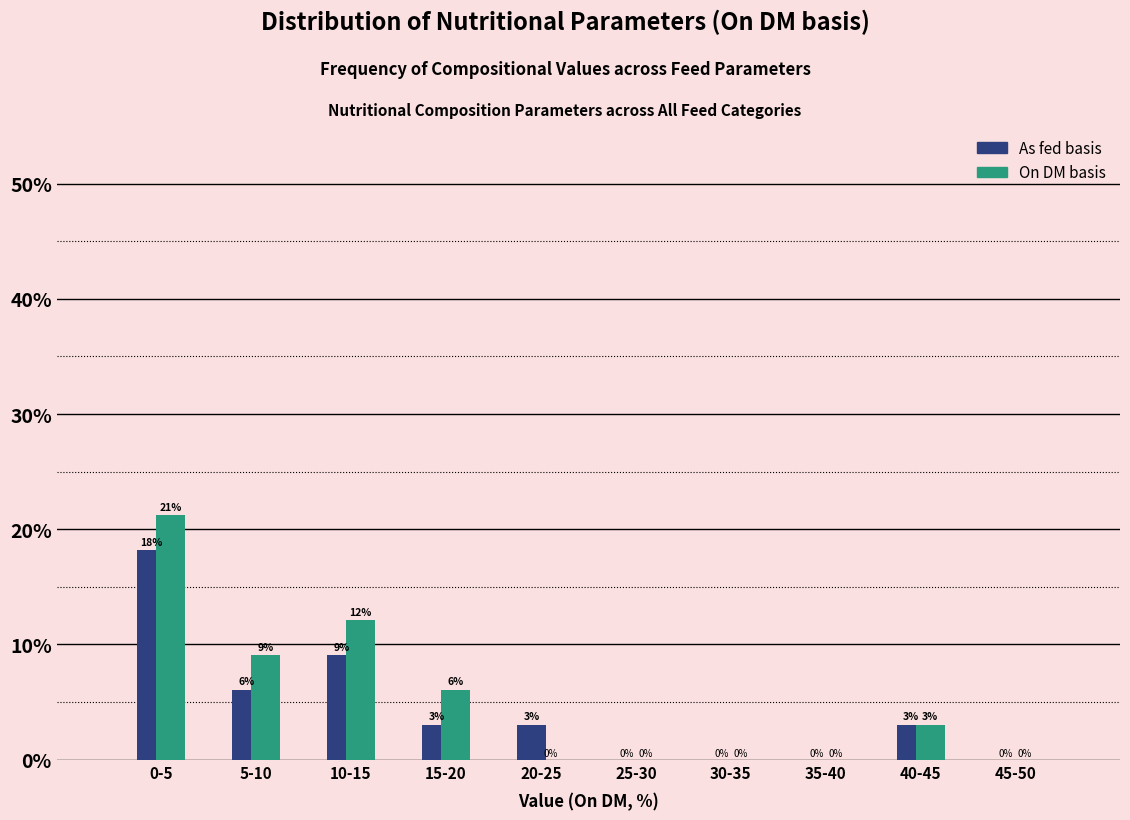

What is the maximum value for On DM basis?

21.2